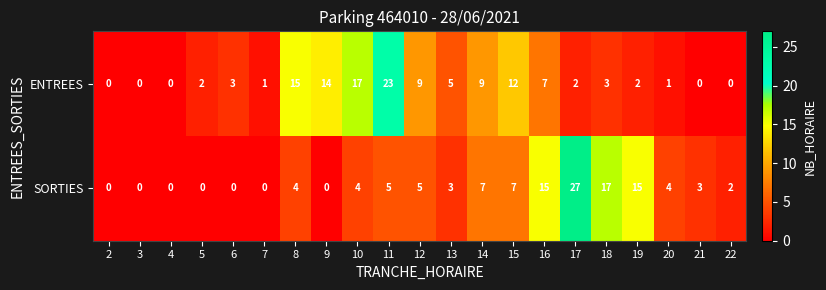

What is the difference between the maximum and minimum values in the SORTIES series?

27